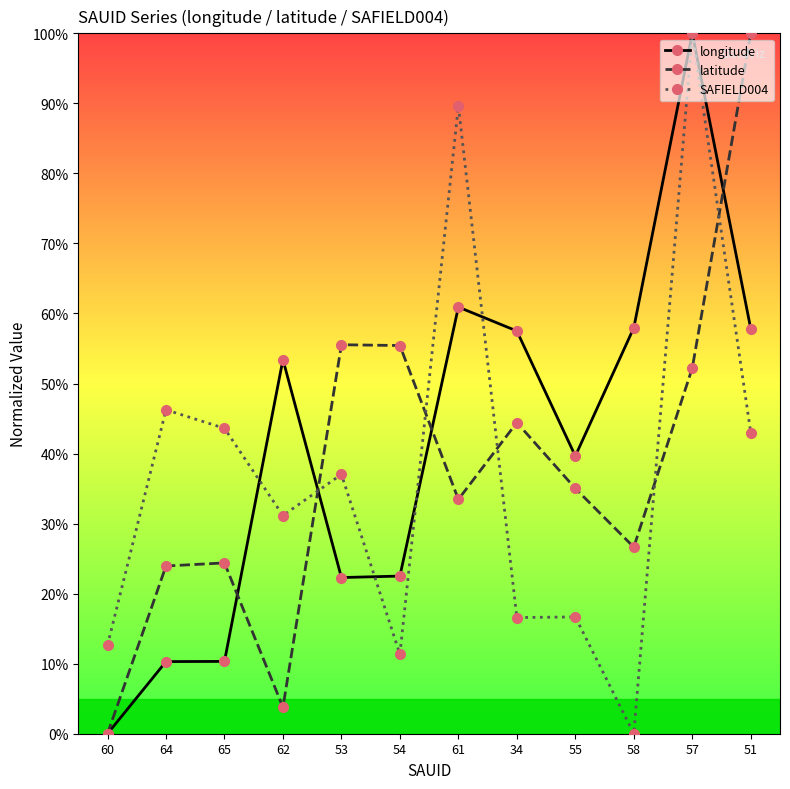

Which series changed the most between 65 and 62?

longitude